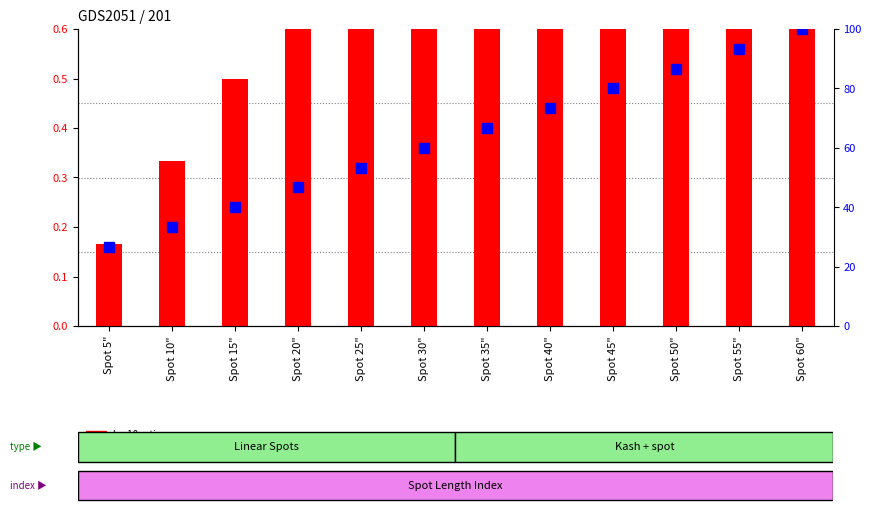

What is the label of the 7th bar from the left?

Spot 35"